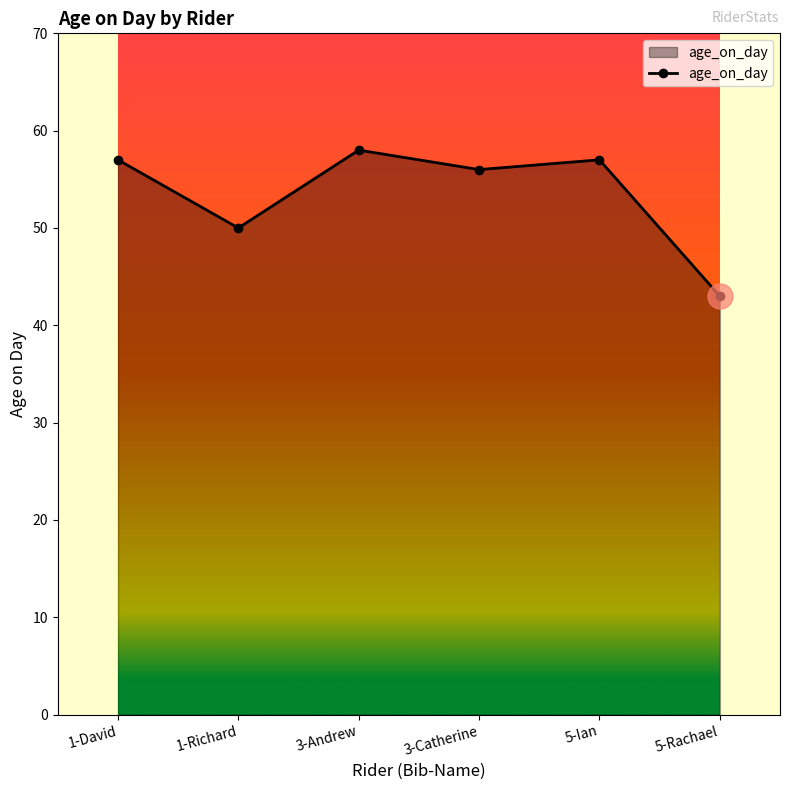

How many series are shown in this chart?

1